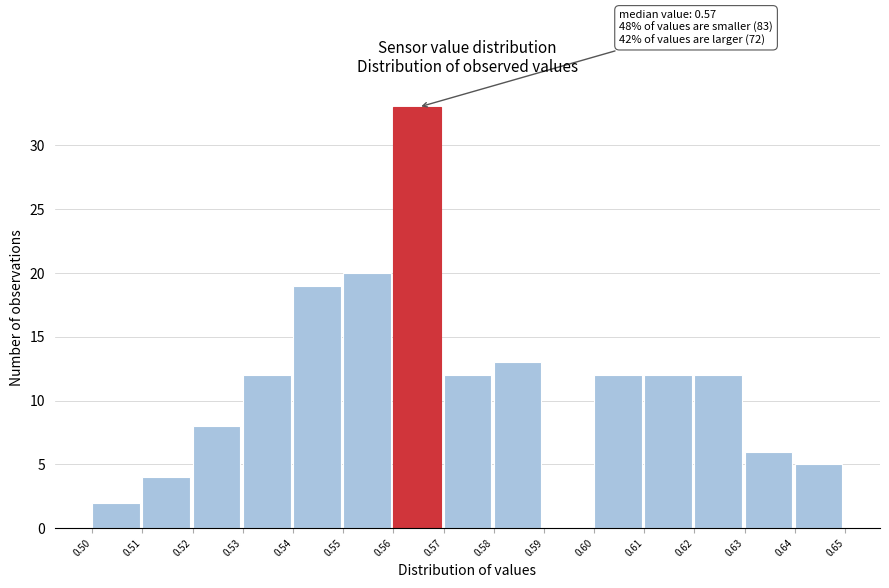

Which range on the x-axis has the tallest bar?

0.56 to 0.57